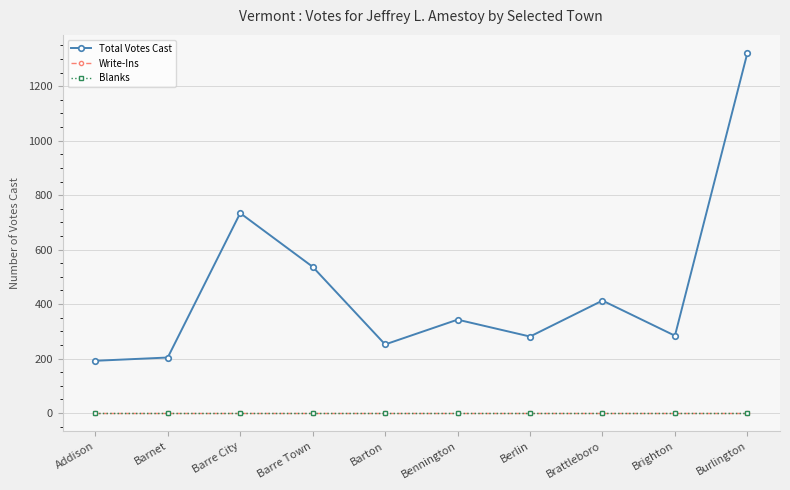

Is it true that Total Votes Cast equals 537 at Barre Town?

True